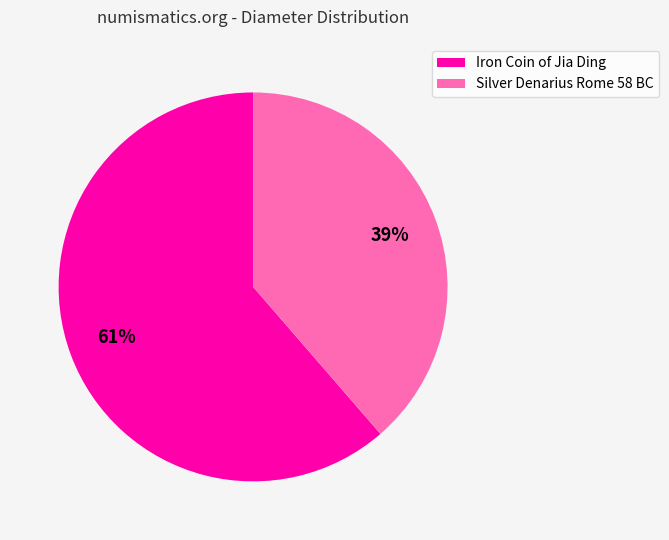

Is there any slice that represents more than half of the pie?

Yes